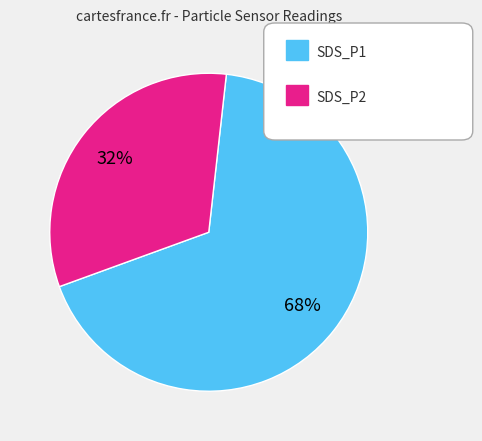

Does any single category account for the majority?

Yes